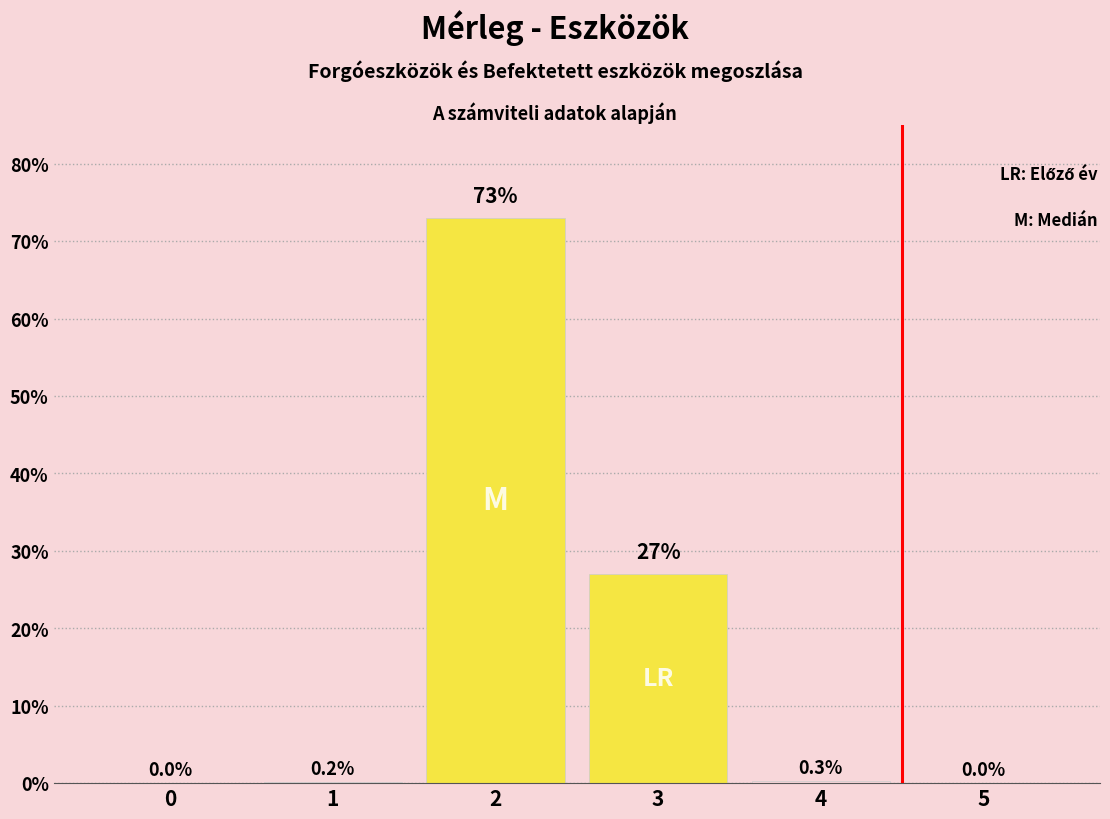

Reading left to right, transcribe all the data shown in this chart.

0=0.0	1=0.2	2=73.0	3=27.0	4=0.3	5=0.0